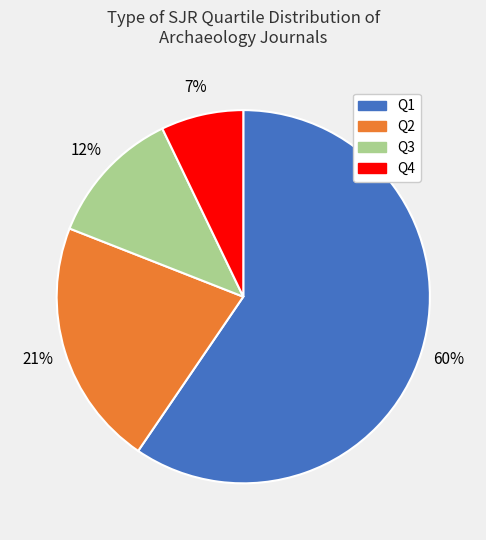

Is it true that Q3 is 6% of the pie?

False